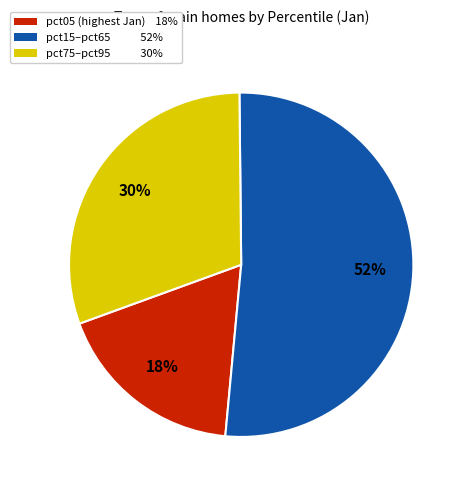

To the nearest percent, what is the average slice percentage?

33%